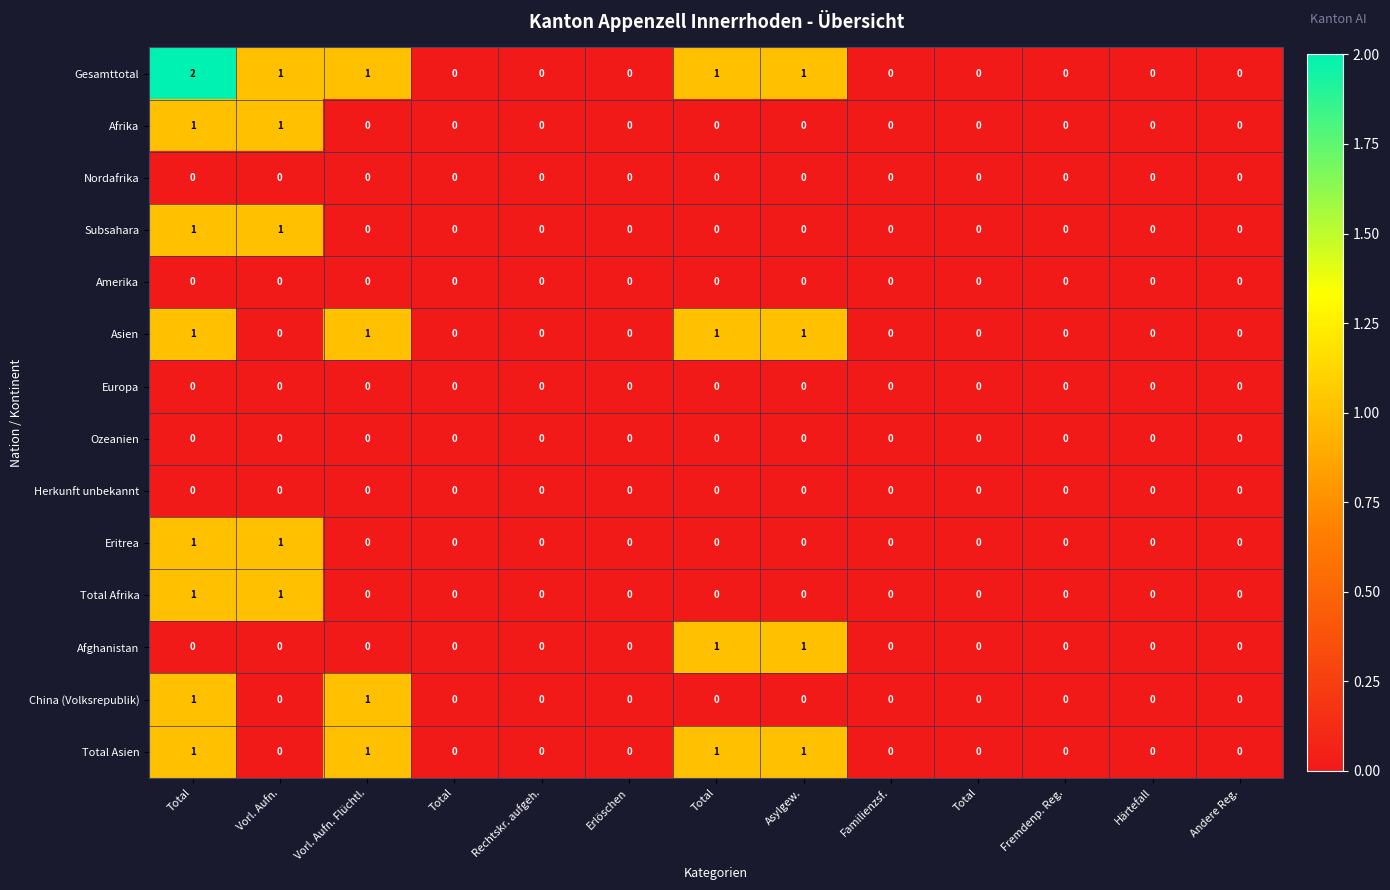

Which series changed the most between Total and Andere Reg.?

Gesamttotal